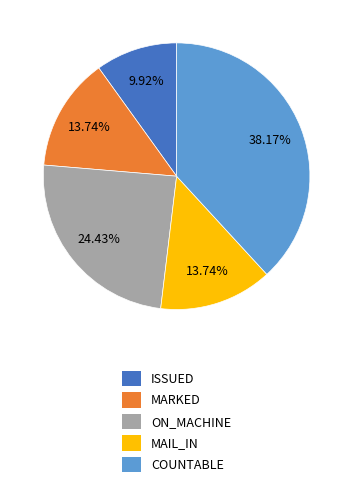

Does any single category account for the majority?

No